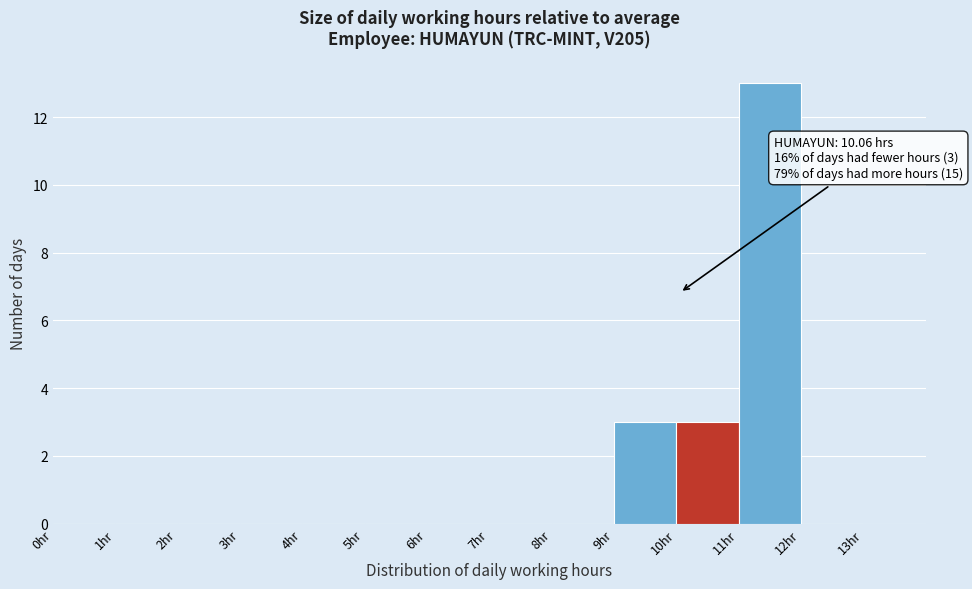

Over which range of the x-axis is the bar tallest?

11 to 12